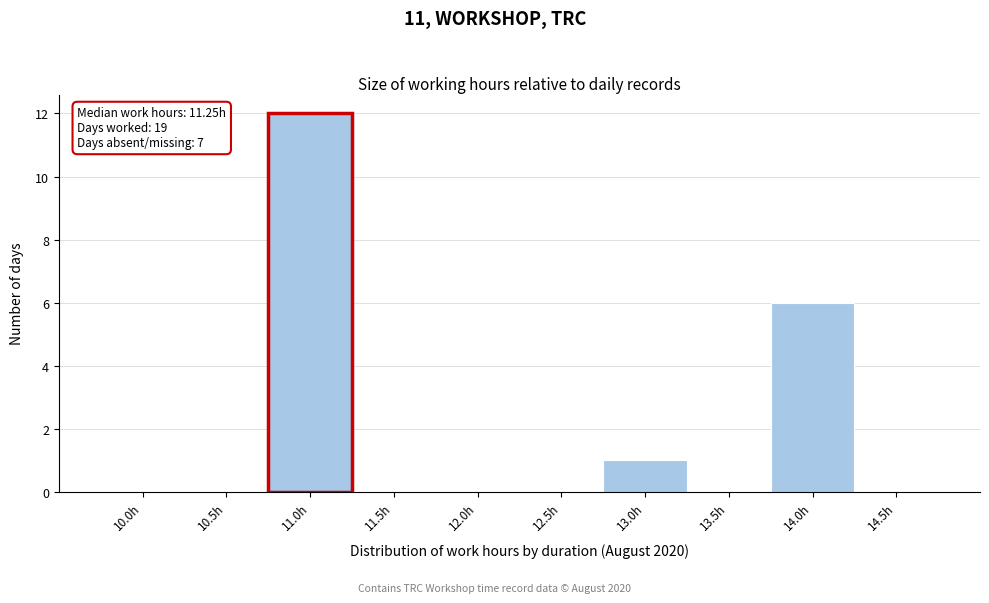

Reading right to left, transcribe all the data shown in this chart.

14.5h=0	14.0h=6	13.5h=0	13.0h=1	12.5h=0	12.0h=0	11.5h=0	11.0h=12	10.5h=0	10.0h=0